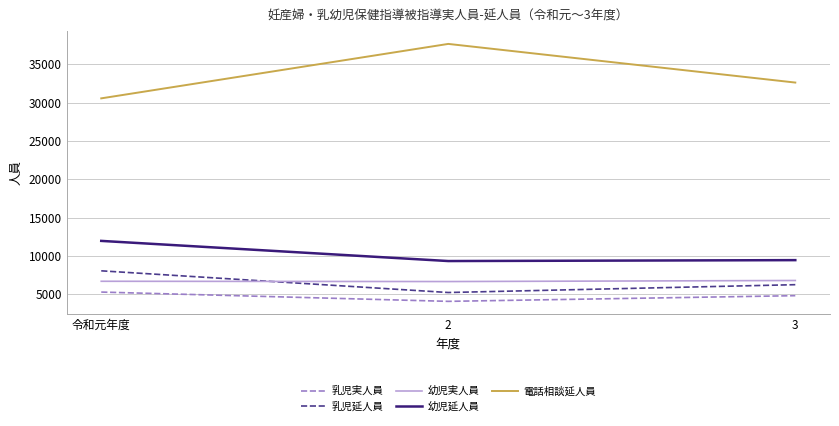

What is the difference between the highest and lowest values at 2?

33626